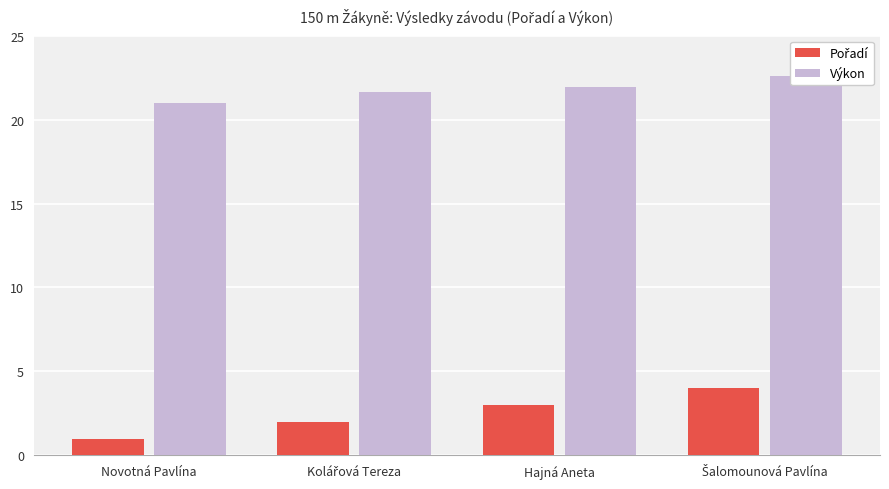

What is the smallest value displayed?

1.0